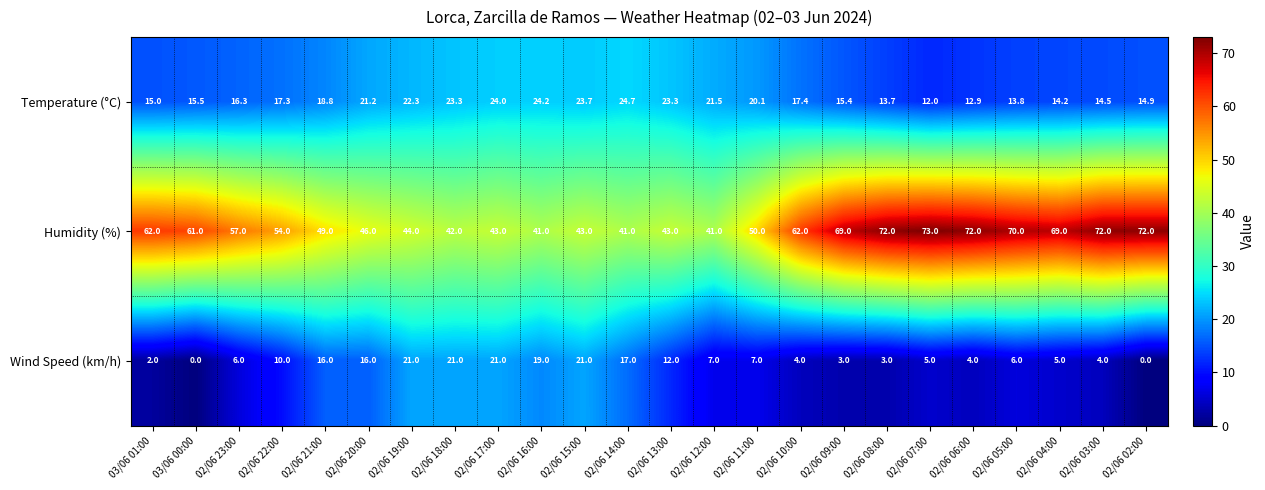

The value of Temperature (°C) at 02/06 16:00 is 24.2. True or false?

True